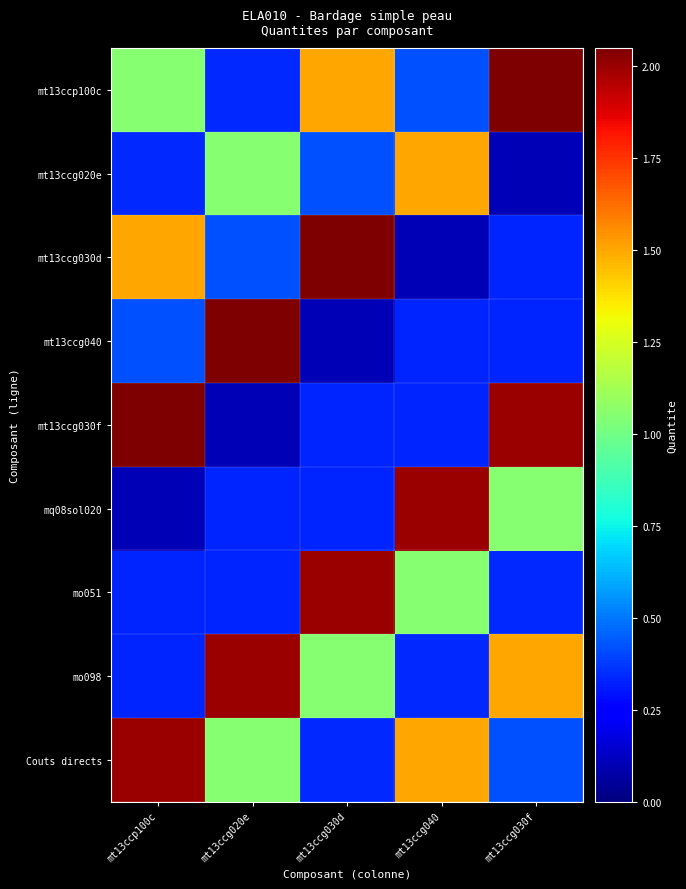

Which series has the largest total across all categories?

mt13ccp100c